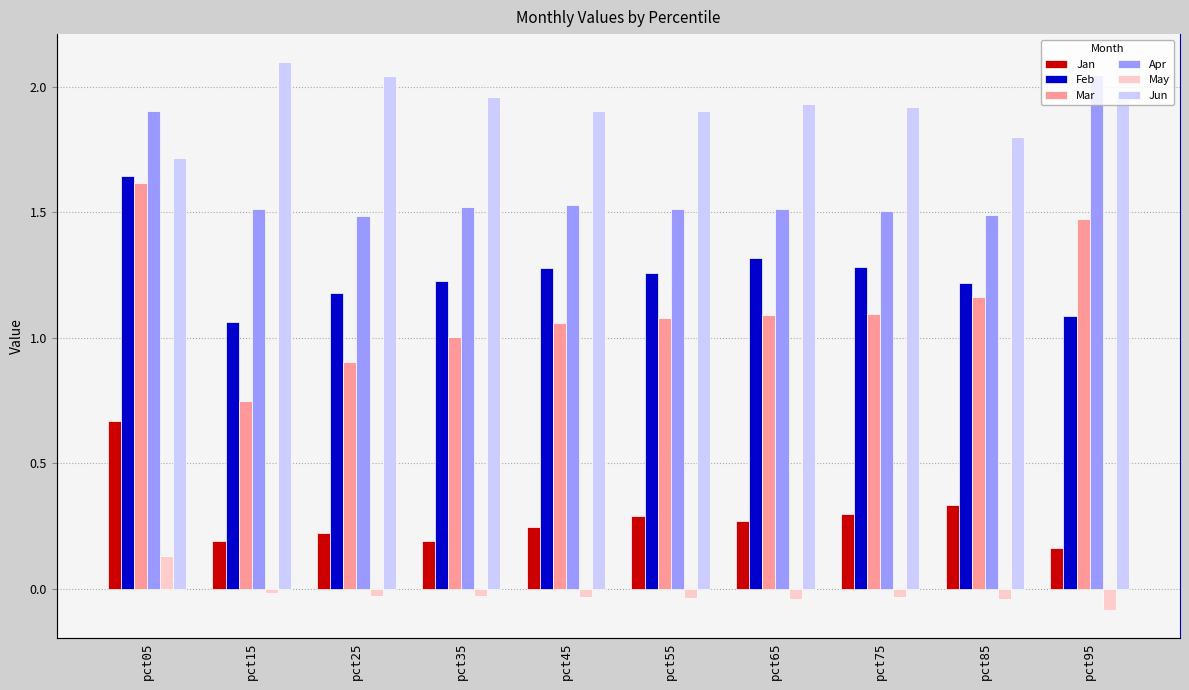

At how many categories does at least one series exceed 0?

10